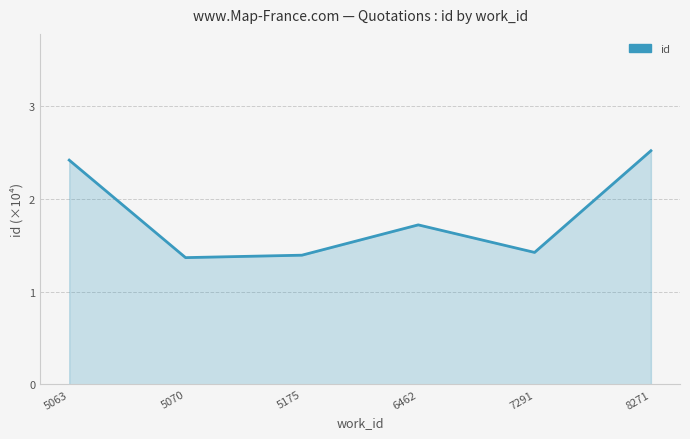

Which has a higher value, 7291 or 5063?

5063